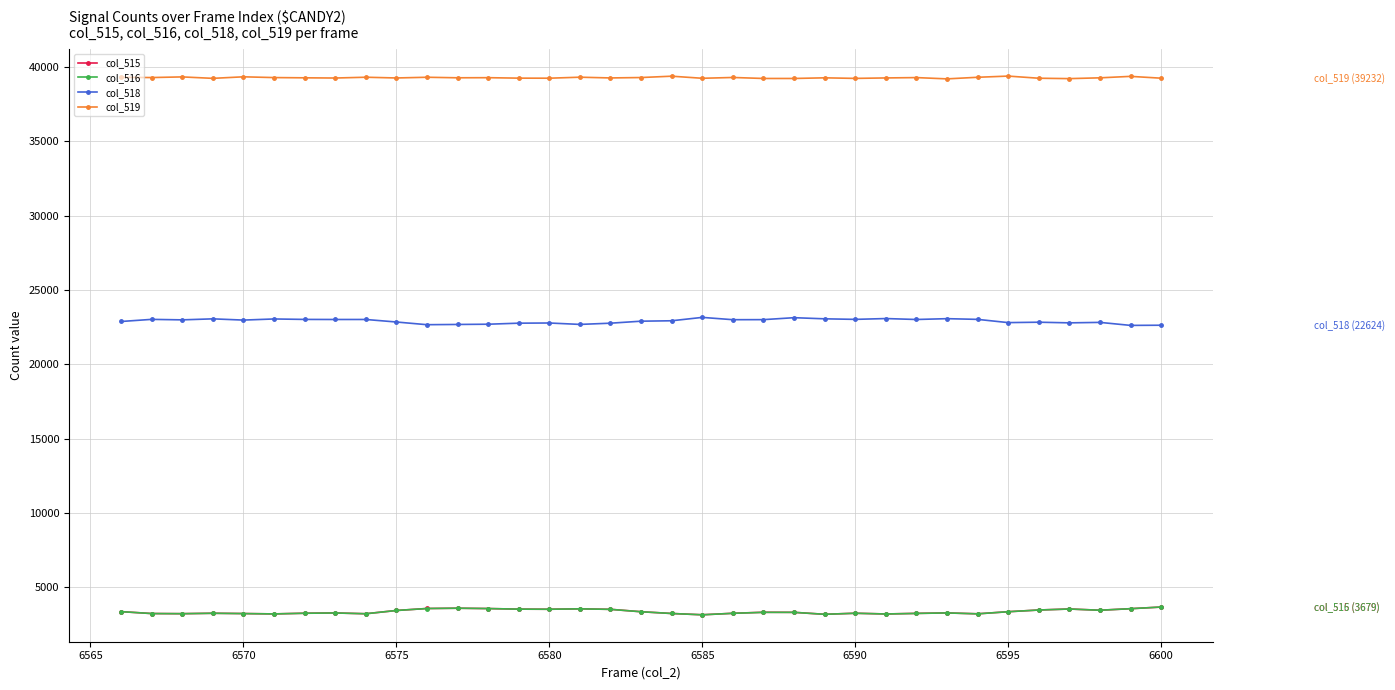

What is the greatest value displayed?

39373